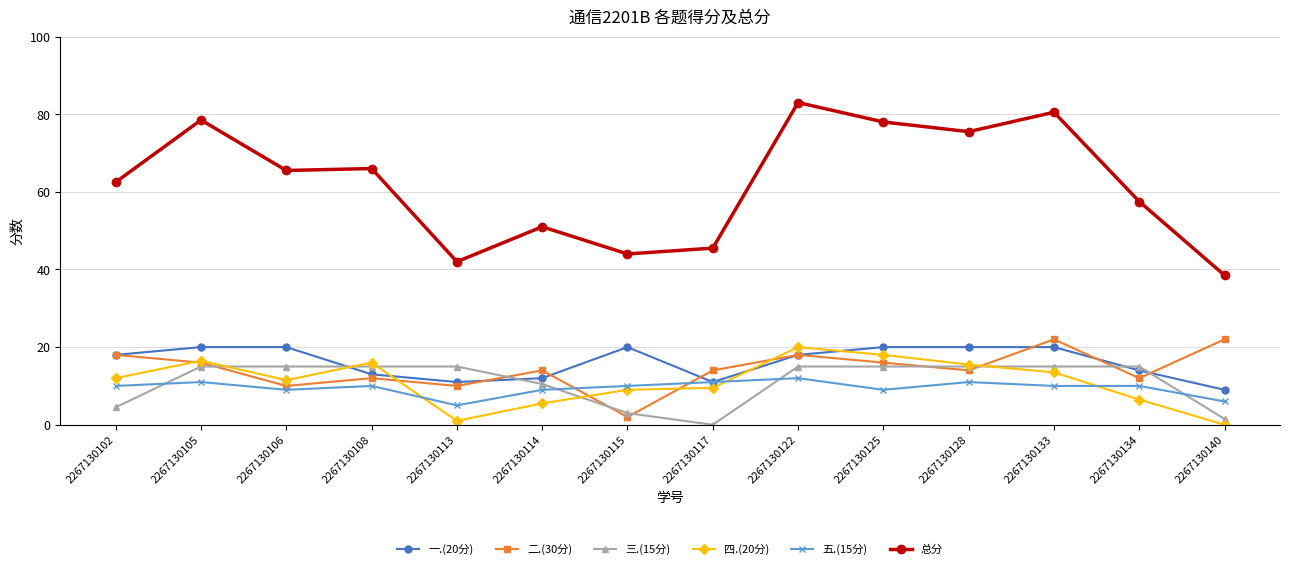

Reading left to right, list all the values displayed in this chart.

一.(20分): 2267130102=18.0	2267130105=20.0	2267130106=20.0	2267130108=13.0	2267130113=11.0	2267130114=12.0	2267130115=20.0	2267130117=11.0	2267130122=18.0	2267130125=20.0	2267130128=20.0	2267130133=20.0	2267130134=14.0	2267130140=9.0
二.(30分): 2267130102=18.0	2267130105=16.0	2267130106=10.0	2267130108=12.0	2267130113=10.0	2267130114=14.0	2267130115=2.0	2267130117=14.0	2267130122=18.0	2267130125=16.0	2267130128=14.0	2267130133=22.0	2267130134=12.0	2267130140=22.0
三.(15分): 2267130102=4.5	2267130105=15.0	2267130106=15.0	2267130108=15.0	2267130113=15.0	2267130114=10.5	2267130115=3.0	2267130117=0.0	2267130122=15.0	2267130125=15.0	2267130128=15.0	2267130133=15.0	2267130134=15.0	2267130140=1.5
四.(20分): 2267130102=12.0	2267130105=16.5	2267130106=11.5	2267130108=16.0	2267130113=1.0	2267130114=5.5	2267130115=9.0	2267130117=9.5	2267130122=20.0	2267130125=18.0	2267130128=15.5	2267130133=13.5	2267130134=6.5	2267130140=0.0
五.(15分): 2267130102=10.0	2267130105=11.0	2267130106=9.0	2267130108=10.0	2267130113=5.0	2267130114=9.0	2267130115=10.0	2267130117=11.0	2267130122=12.0	2267130125=9.0	2267130128=11.0	2267130133=10.0	2267130134=10.0	2267130140=6.0
总分: 2267130102=62.5	2267130105=78.5	2267130106=65.5	2267130108=66.0	2267130113=42.0	2267130114=51.0	2267130115=44.0	2267130117=45.5	2267130122=83.0	2267130125=78.0	2267130128=75.5	2267130133=80.5	2267130134=57.5	2267130140=38.5